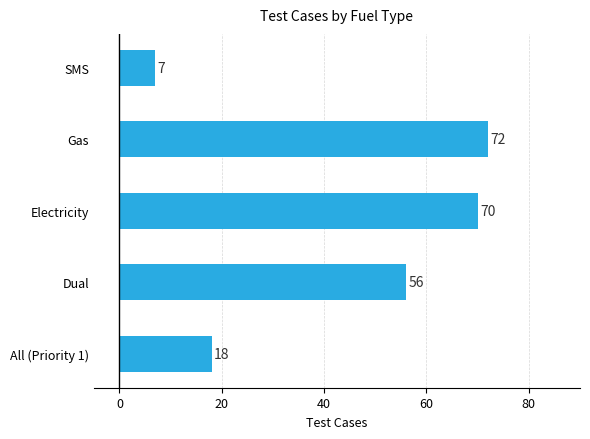

What is the sum of the values at Gas and All (Priority 1)?

90